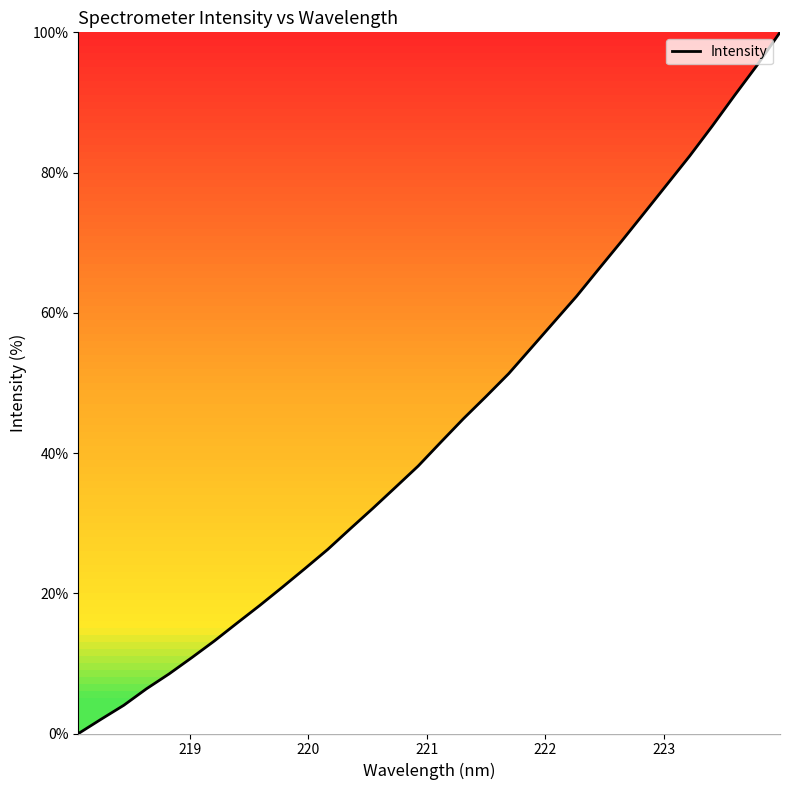

What is the difference between the maximum and minimum values?

100.0